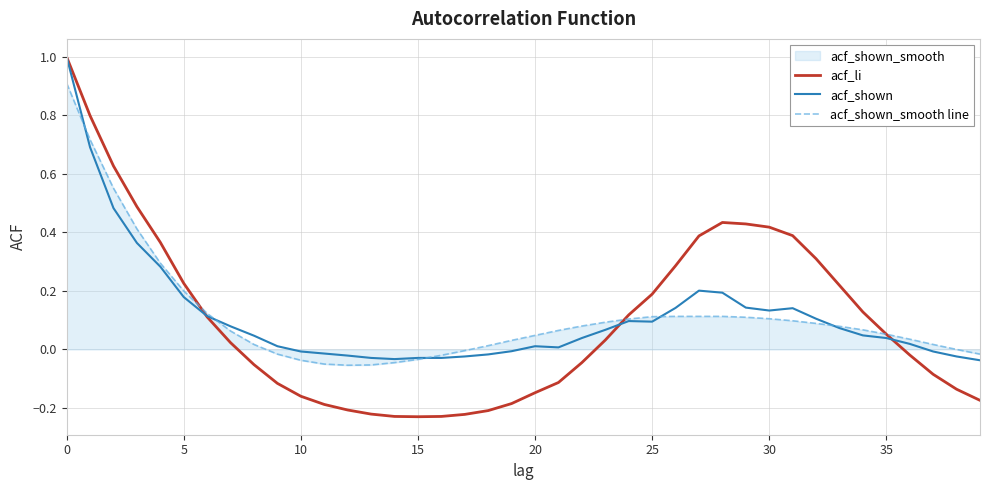

What is the difference between the maximum and minimum values in the acf_li series?

1.2